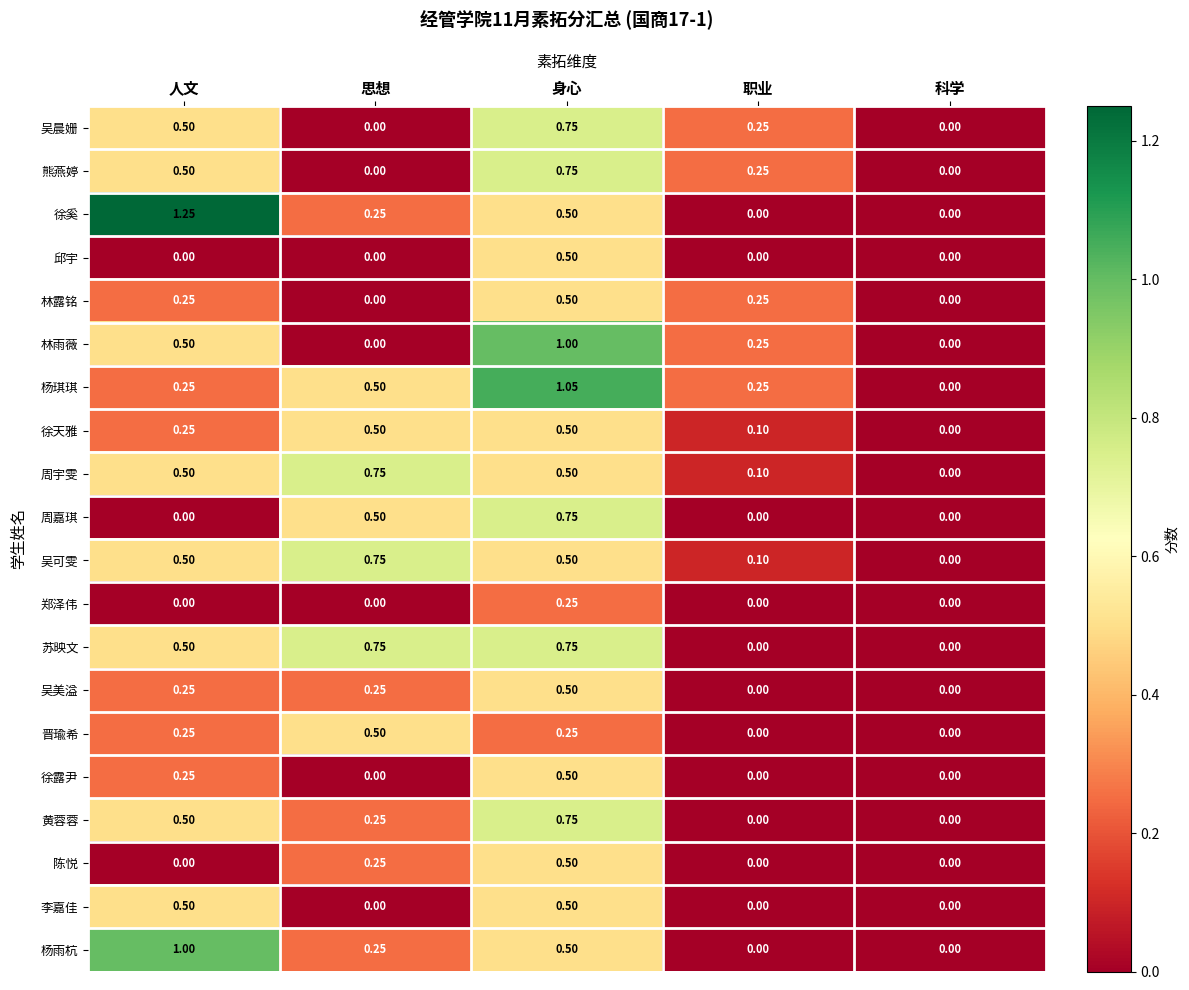

How many values in the 徐天雅 series exceed 0?

4